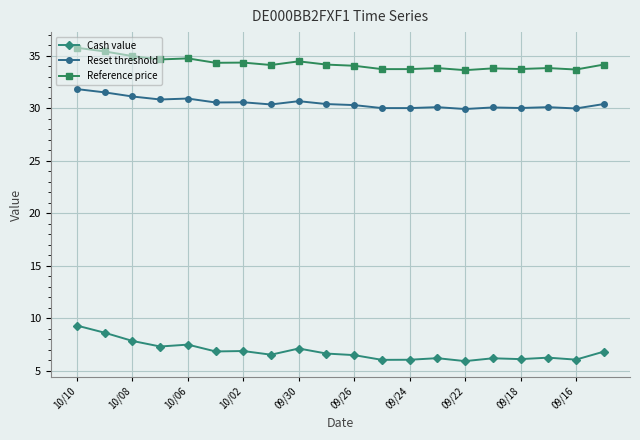

How many distinct data groups are displayed?

3